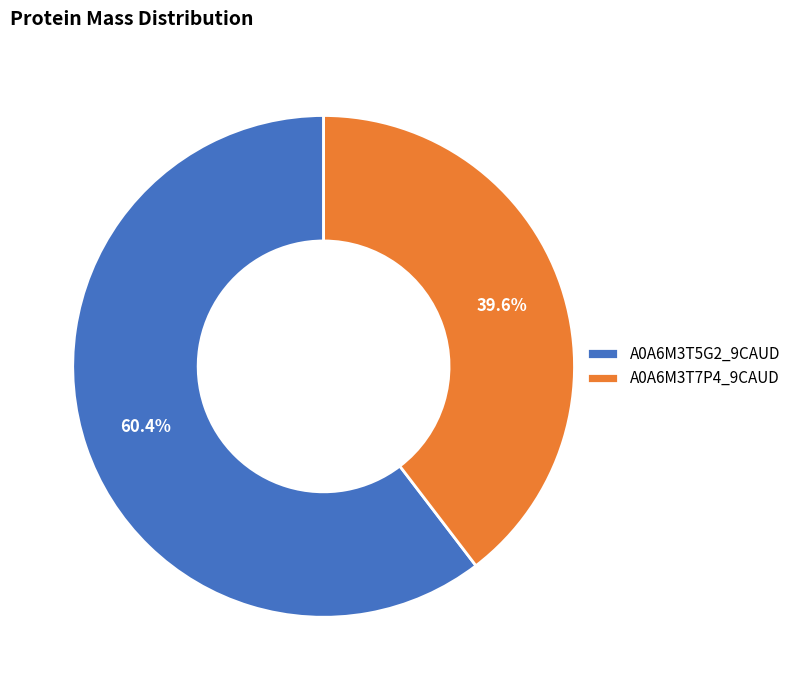

Approximately how many times larger is the value at A0A6M3T5G2_9CAUD compared to A0A6M3T7P4_9CAUD?

1.5